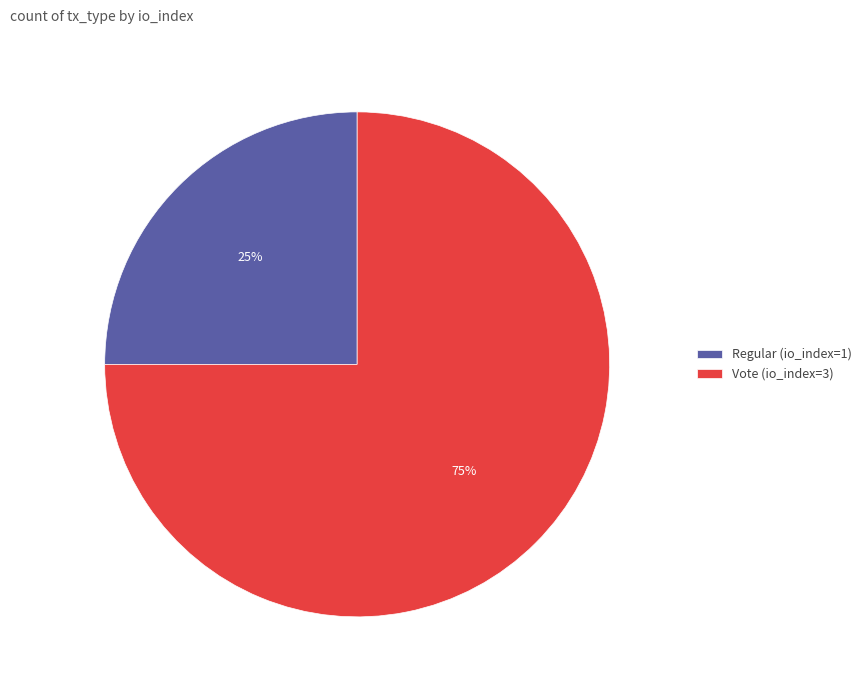

How many segments does this pie chart have?

2